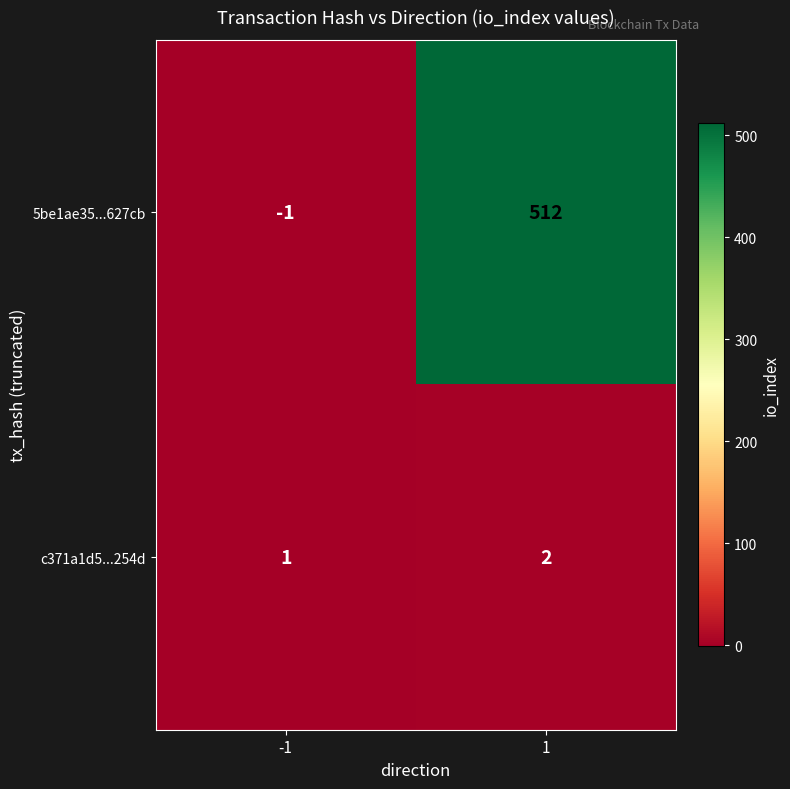

List the series in order of their peak value, lowest first.

c371a1d5...254d, 5be1ae35...627cb